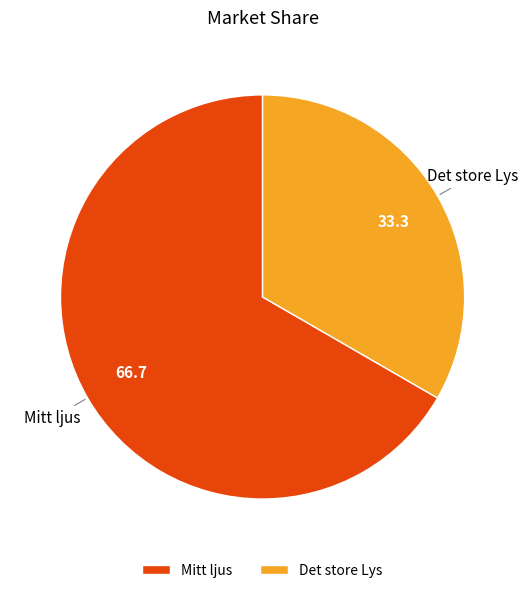

True or false: Mitt ljus accounts for 67% of the total.

True